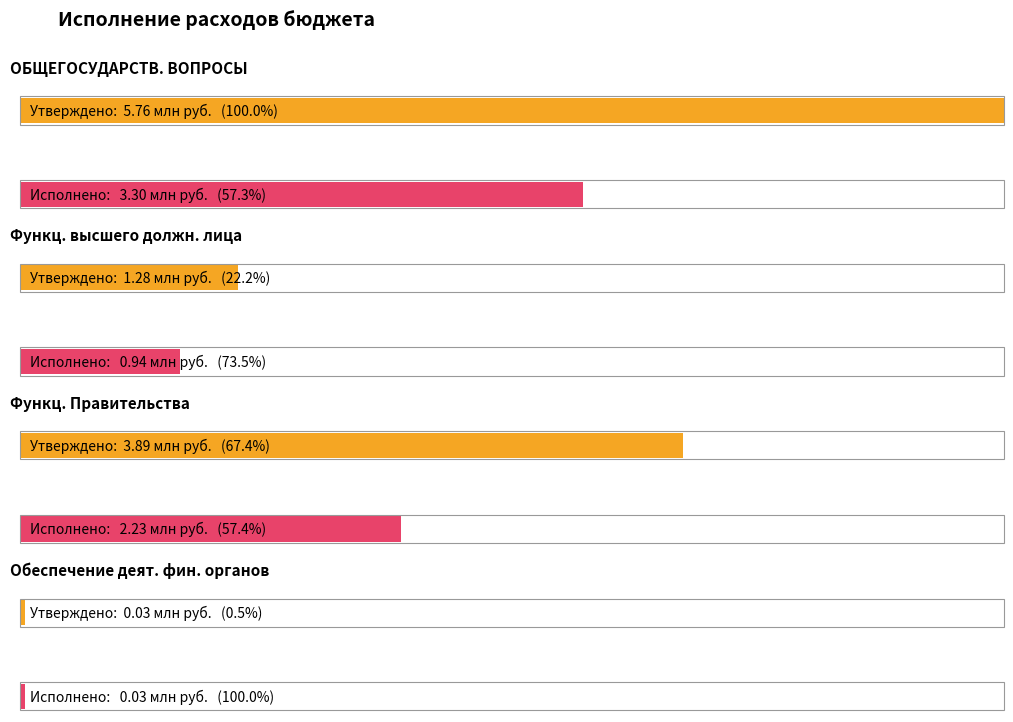

What is the value of the Исполнено bar at the 1st from the left?

3300369.9